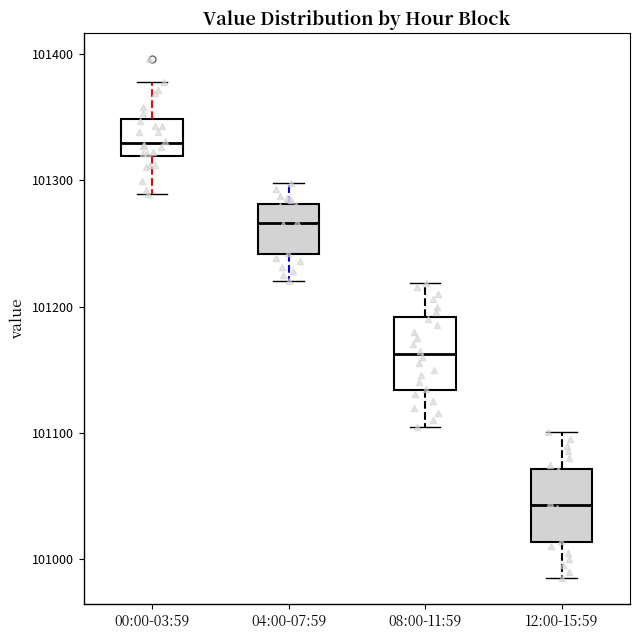

Where is the upper edge of the box for 12:00-15:59 on the y-axis? The values are not printed on the chart, so give them approximately, as read against the axis.

101070